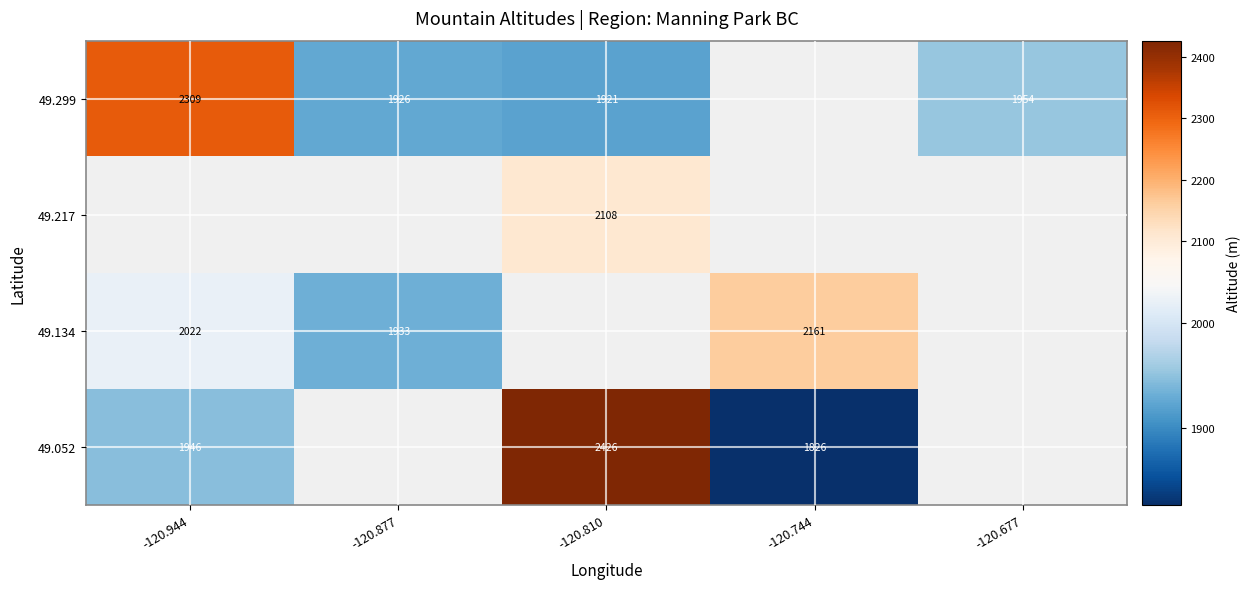

The 49.134 series shows 2936.7 at -120.744. True or false?

False